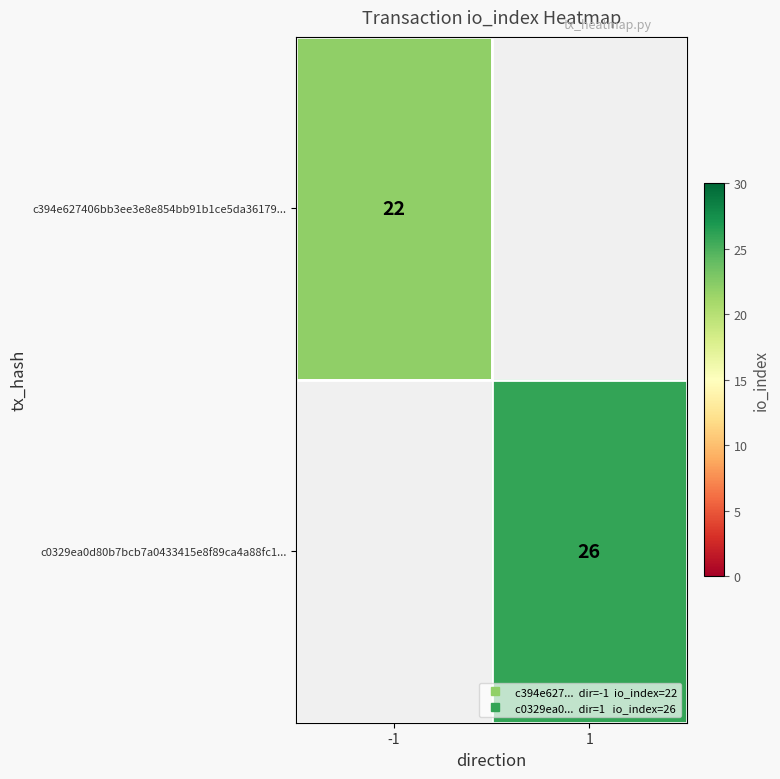

At which category does the chart reach its minimum across all series?

-1